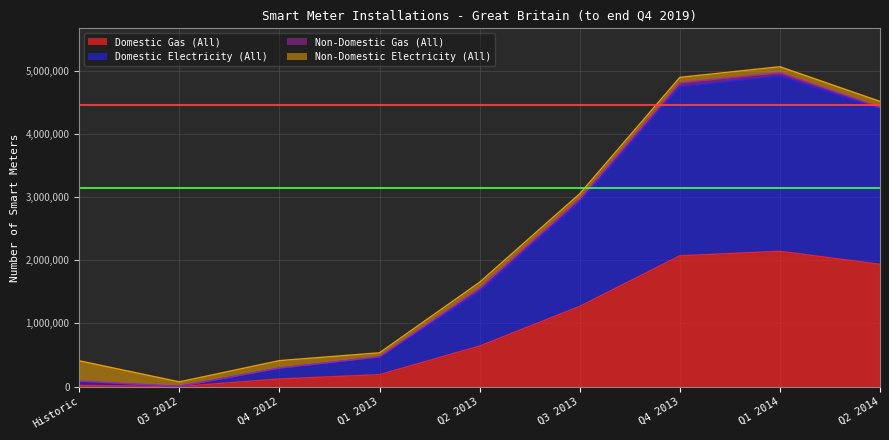

At which category is the sum across all series the highest?

Q1 2014